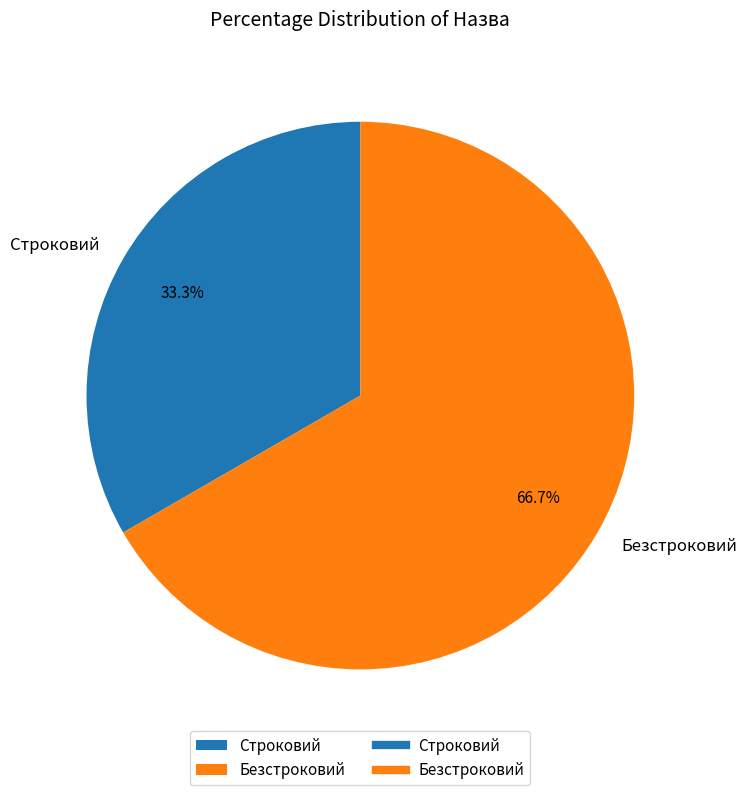

To the nearest percent, what portion does Безстроковий represent?

67%